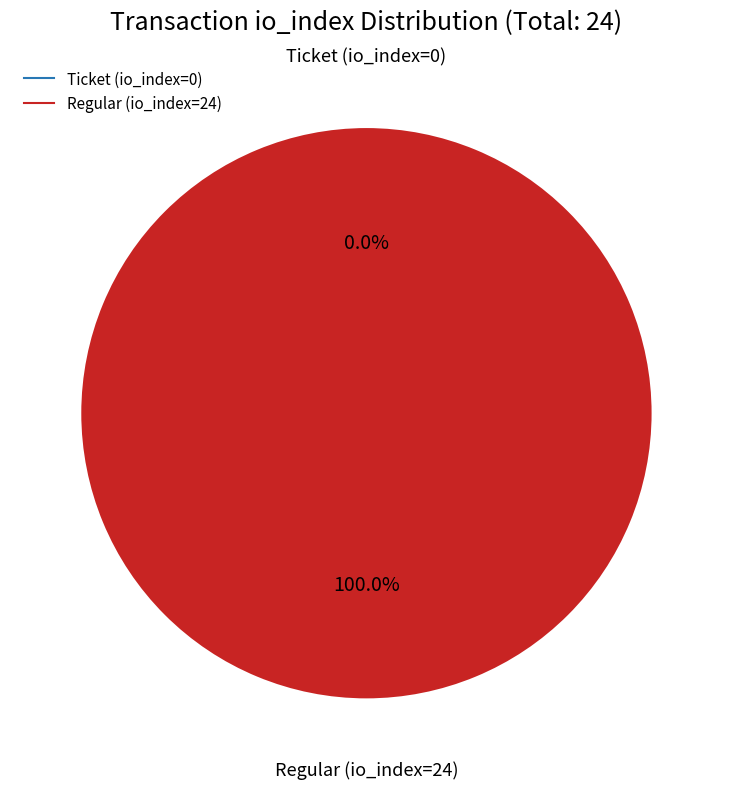

Which slice is the largest?

Regular (io_index=24)